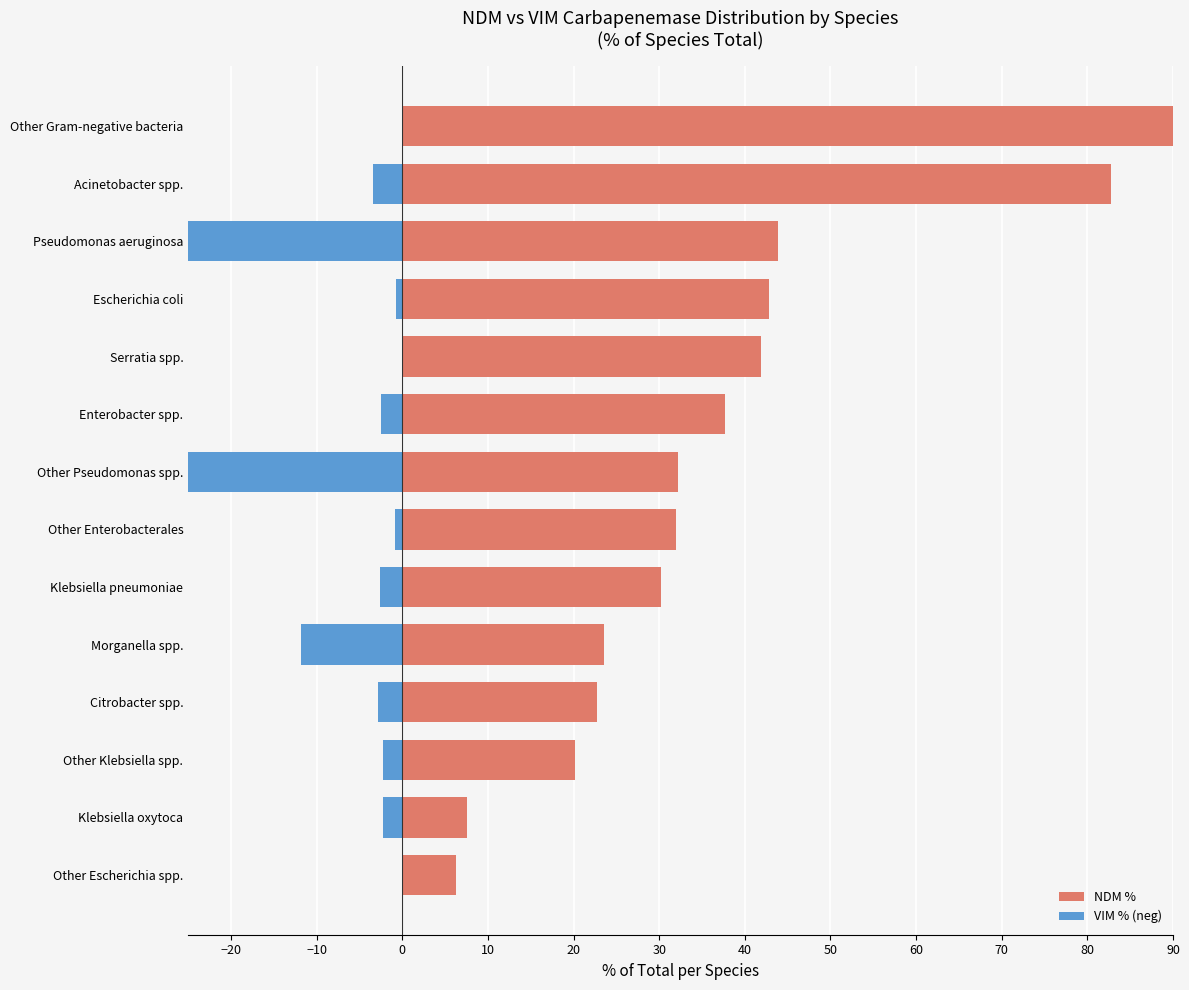

How many bars are there in total?

28